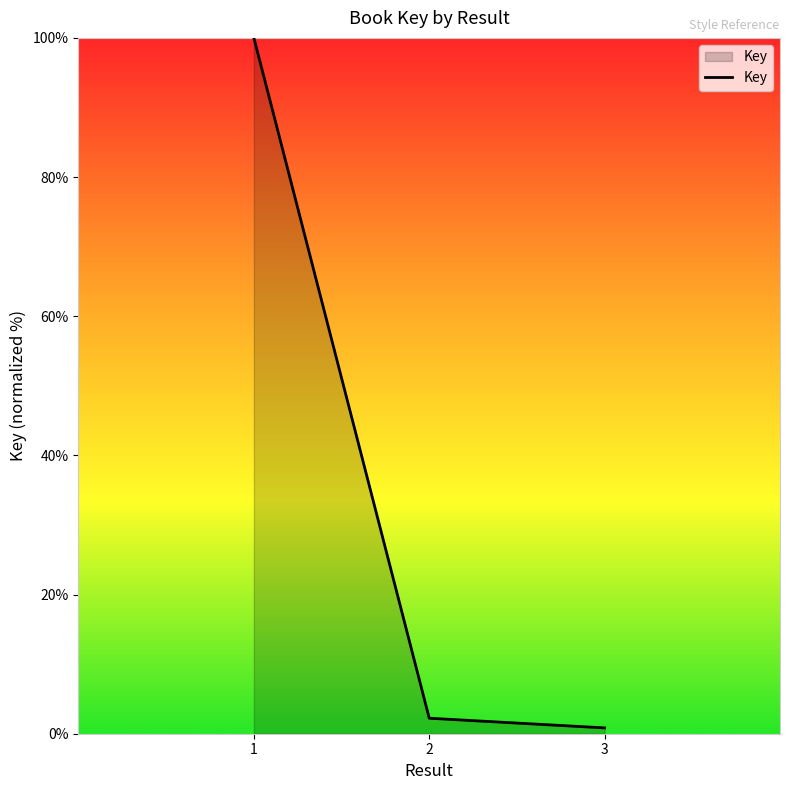

What is the approximate value at 3?

0.8